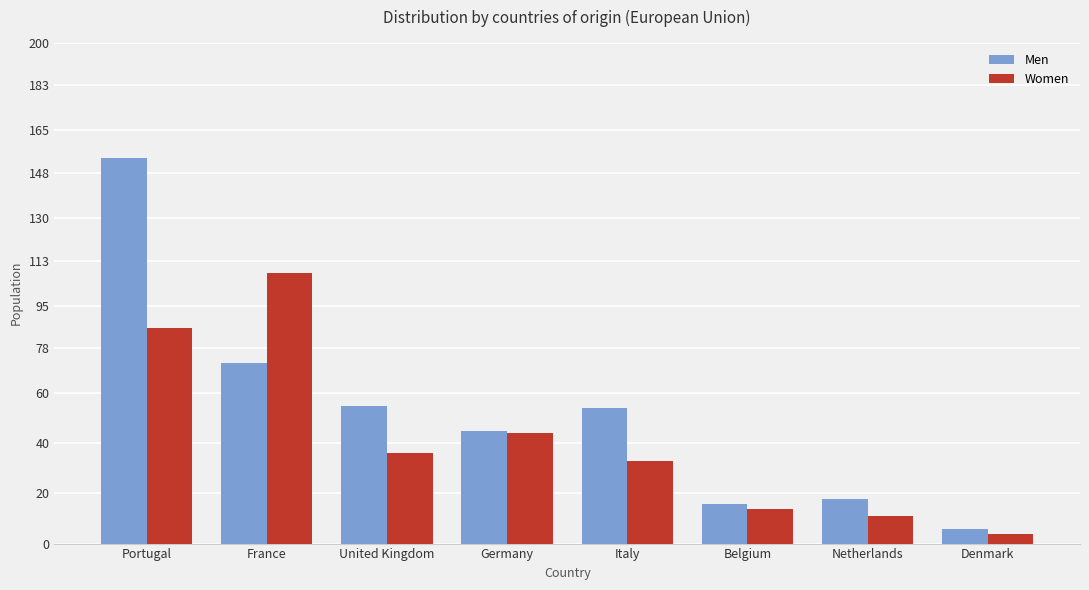

How many bars are there in each group?

2